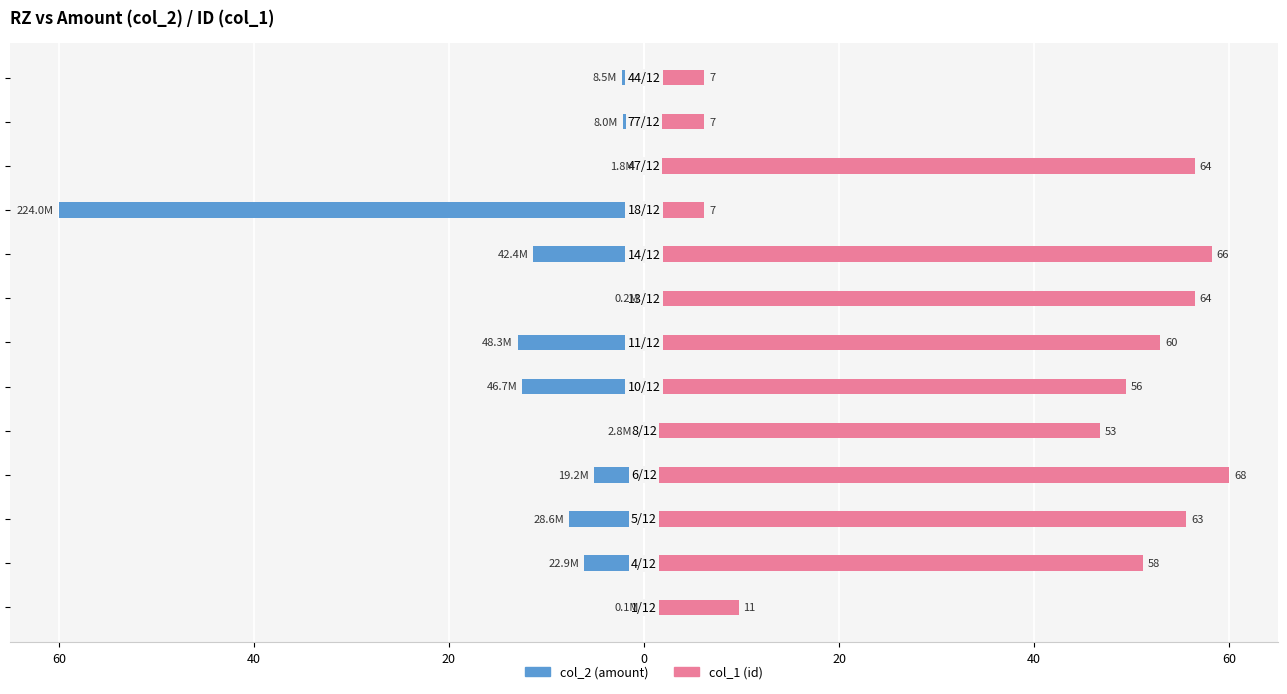

Reading left to right, extract all data points from this chart.

col_2 (amount): -0.0	-6.1	-7.7	-5.2	-0.8	-12.5	-12.9	-0.0	-11.3	-60.0	-0.5	-2.2	-2.3
col_1 (id): 9.7	51.2	55.6	60.0	46.8	49.4	52.9	56.5	58.2	6.2	56.5	6.2	6.2